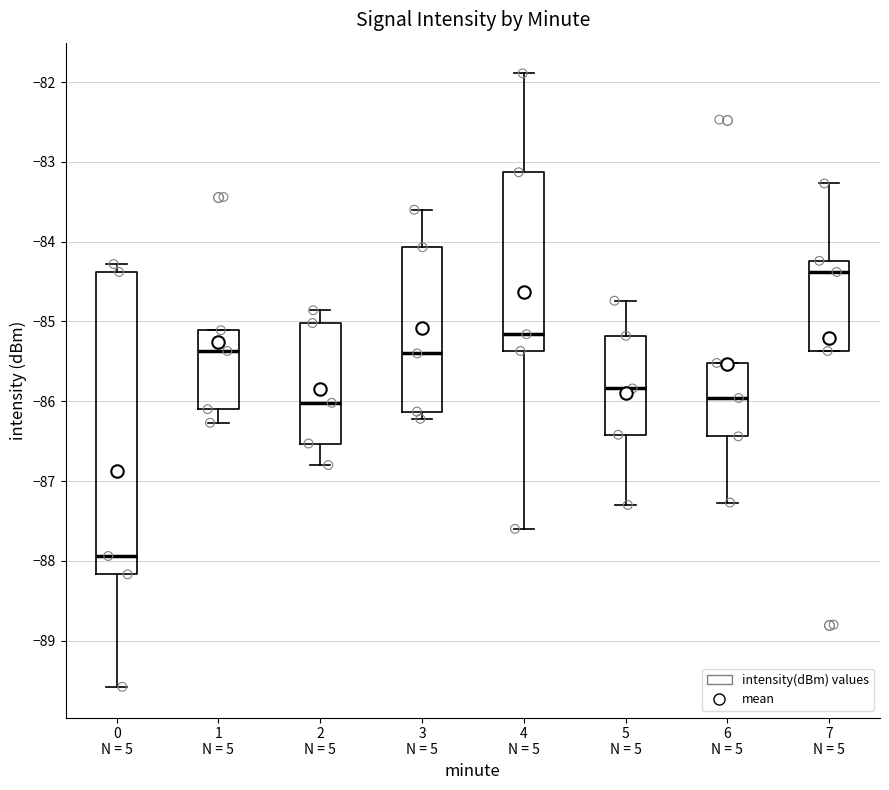

Comparing the boxes themselves (not the whiskers), which one is the tallest?

0 N = 5